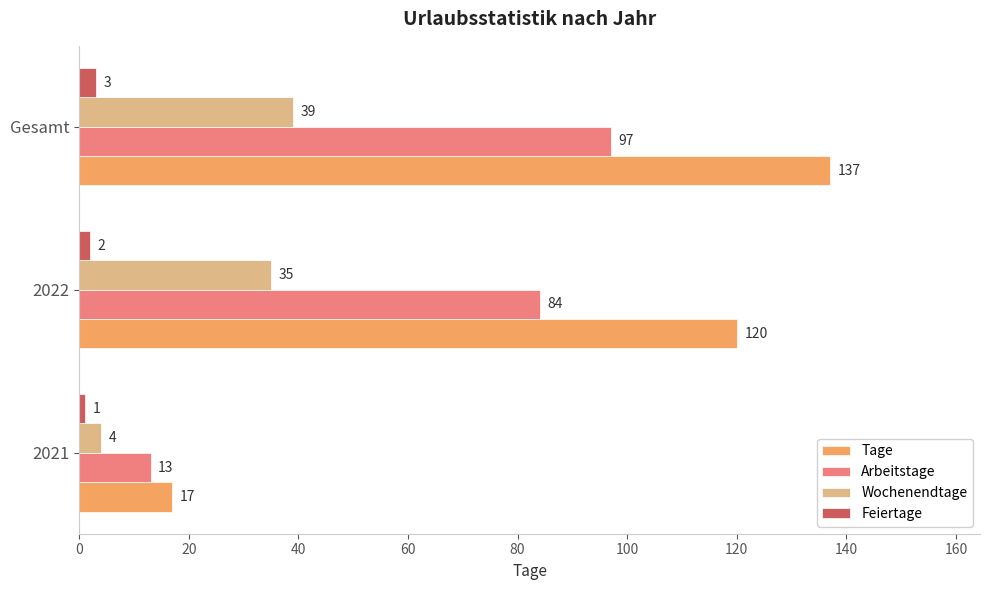

What are all the series names shown in the legend?

Tage, Arbeitstage, Wochenendtage, Feiertage